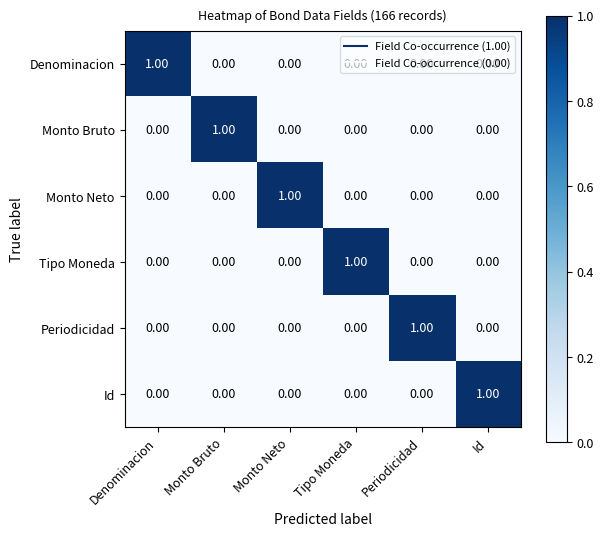

Is the value of Id at Periodicidad greater than the value of Denominacion at Denominacion?

No